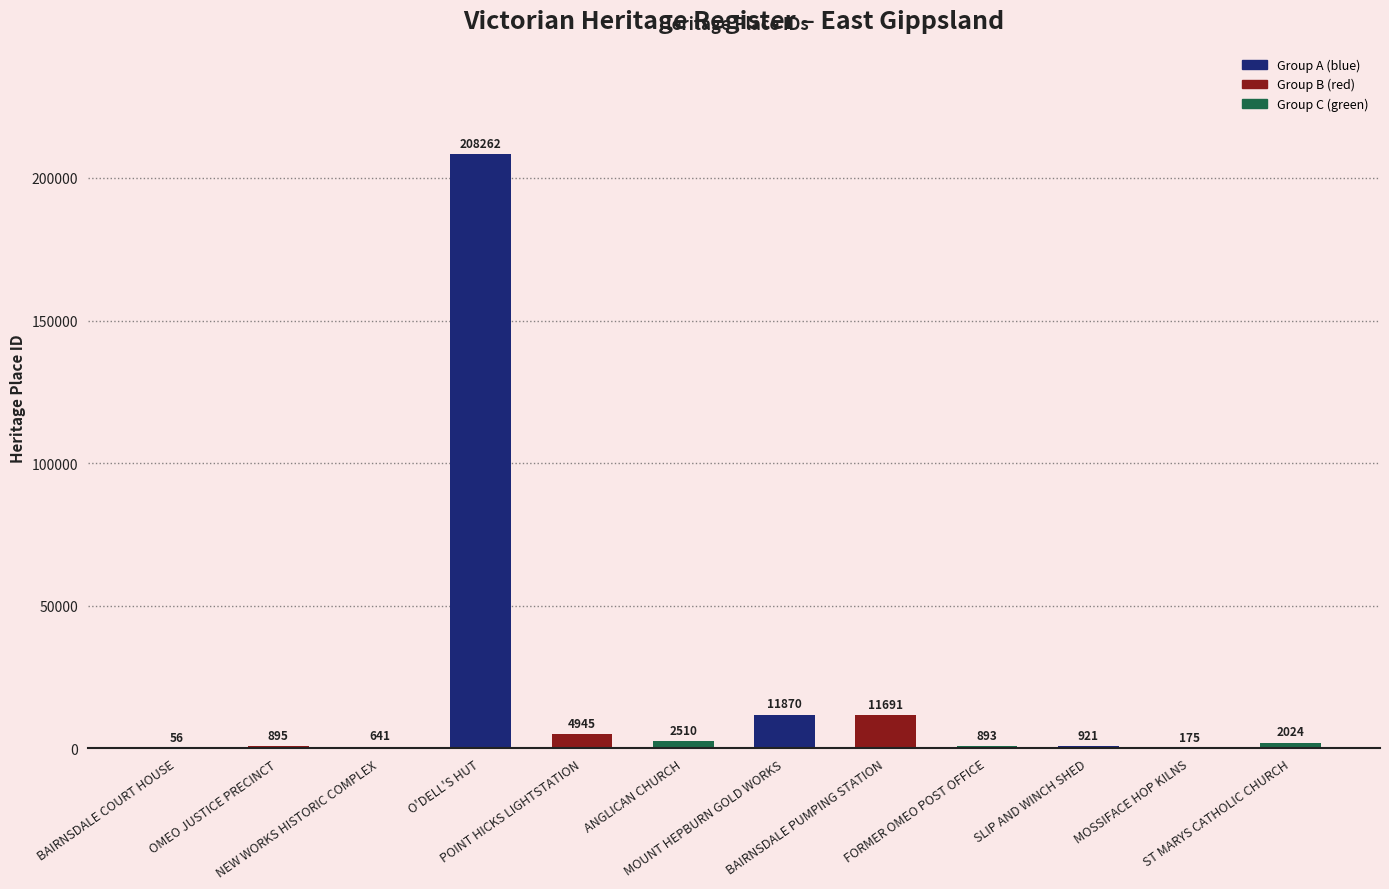

What is the greatest value displayed?

208262